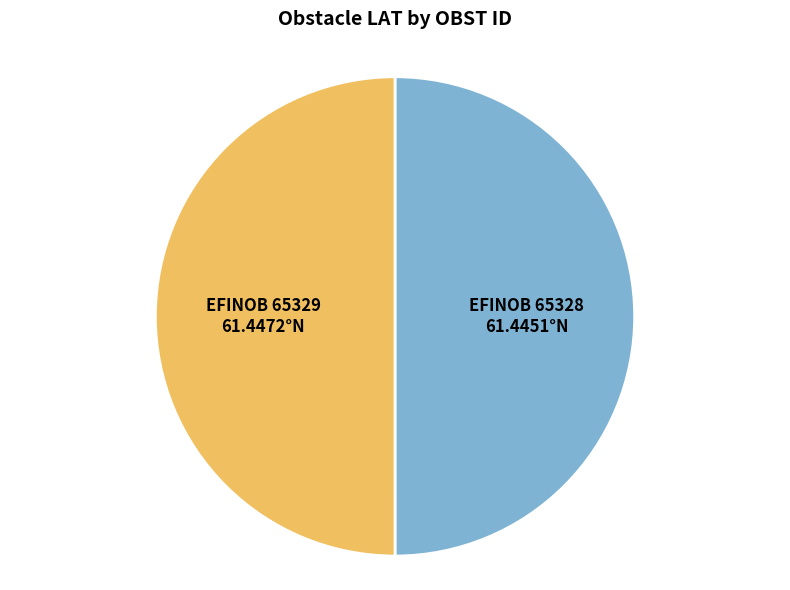

The EFINOB 65329 slice represents 50% of the pie. True or false?

True